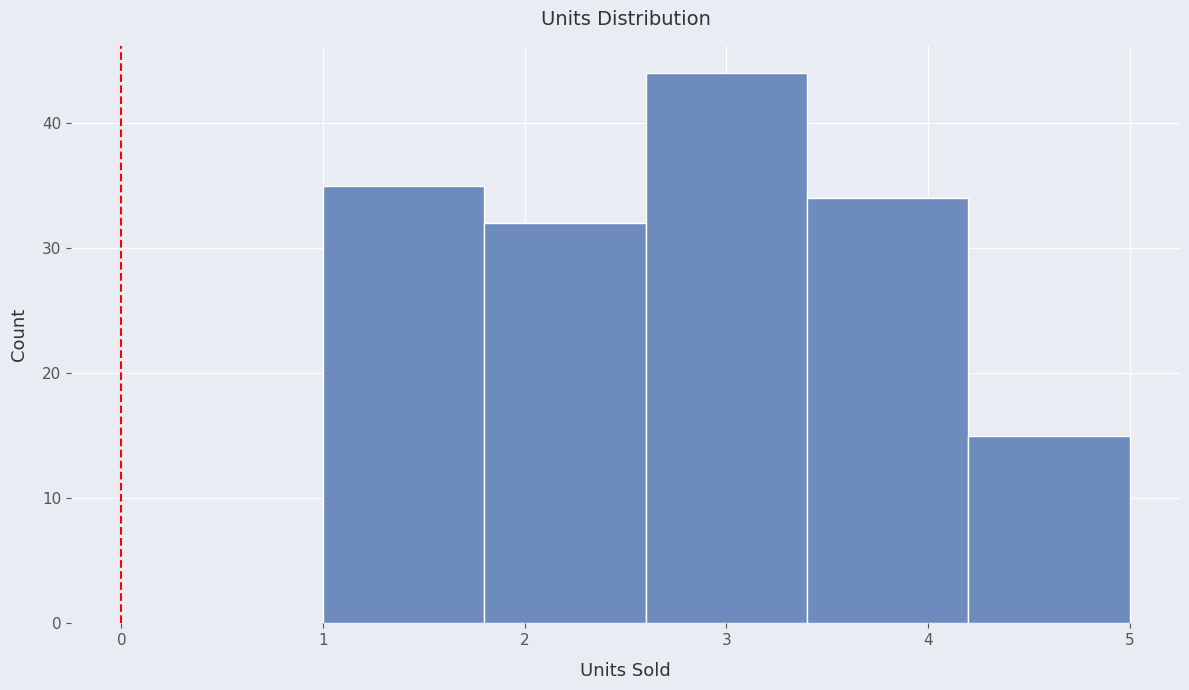

Reading left to right, transcribe this chart: for each bar, give the range it covers on the x-axis and its height. The values are not printed on the chart, so give them approximately, as read against the axis.

1.0 to 1.8: 35
1.8 to 2.6: 32
2.6 to 3.4: 44
3.4 to 4.2: 34
4.2 to 5.0: 15